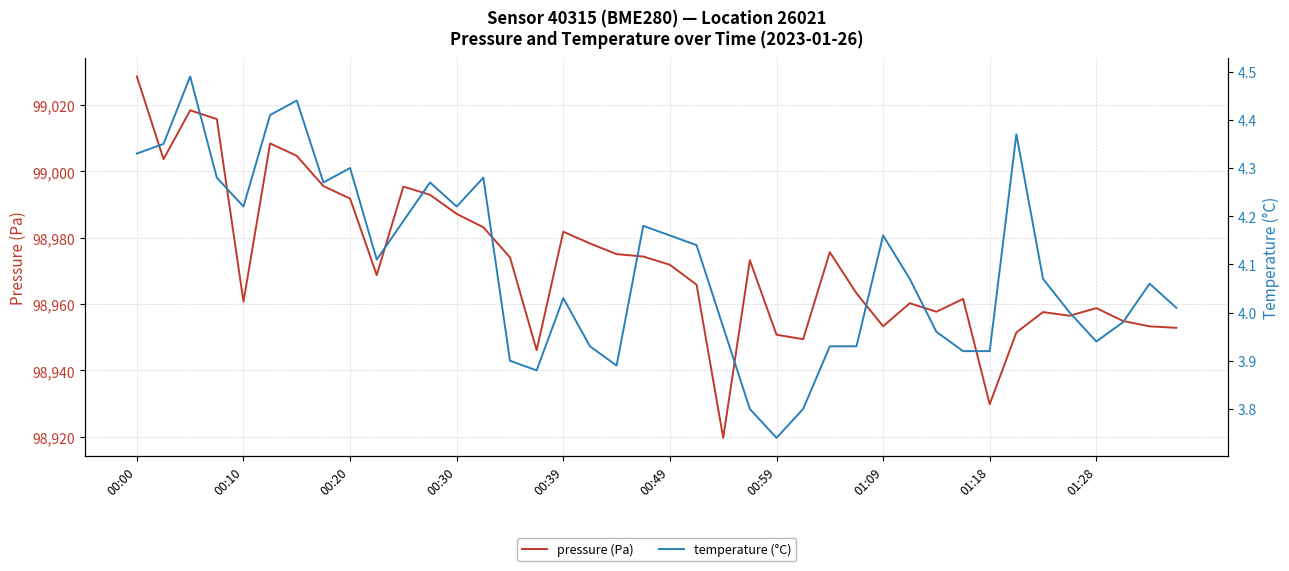

Which category has the highest value in the pressure (Pa) series?

00:00